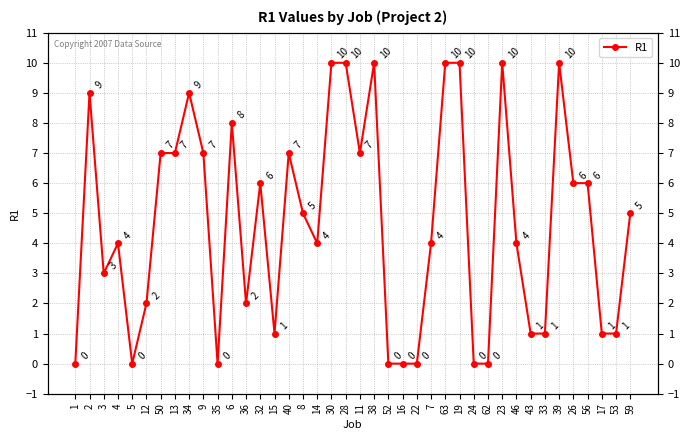

True or false: the data shows 2 at 13.

False